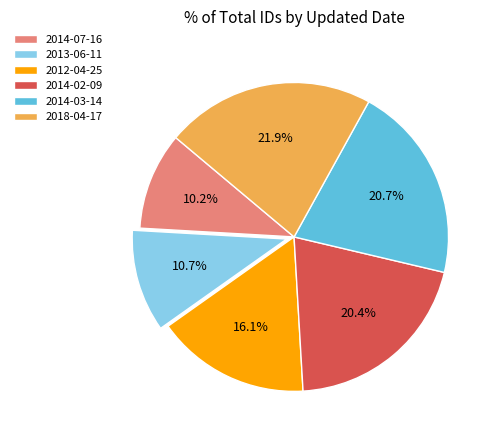

Combined, do 2012-04-25 and 2014-03-14 account for over 50%?

No